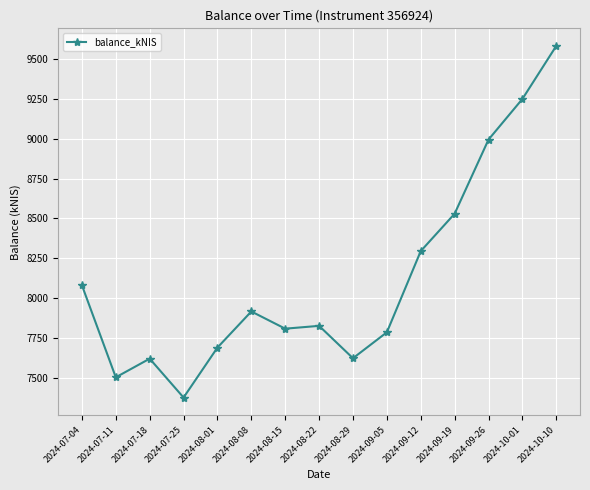

The chart shows a value of 7692.0 at 2024-08-01. True or false?

True